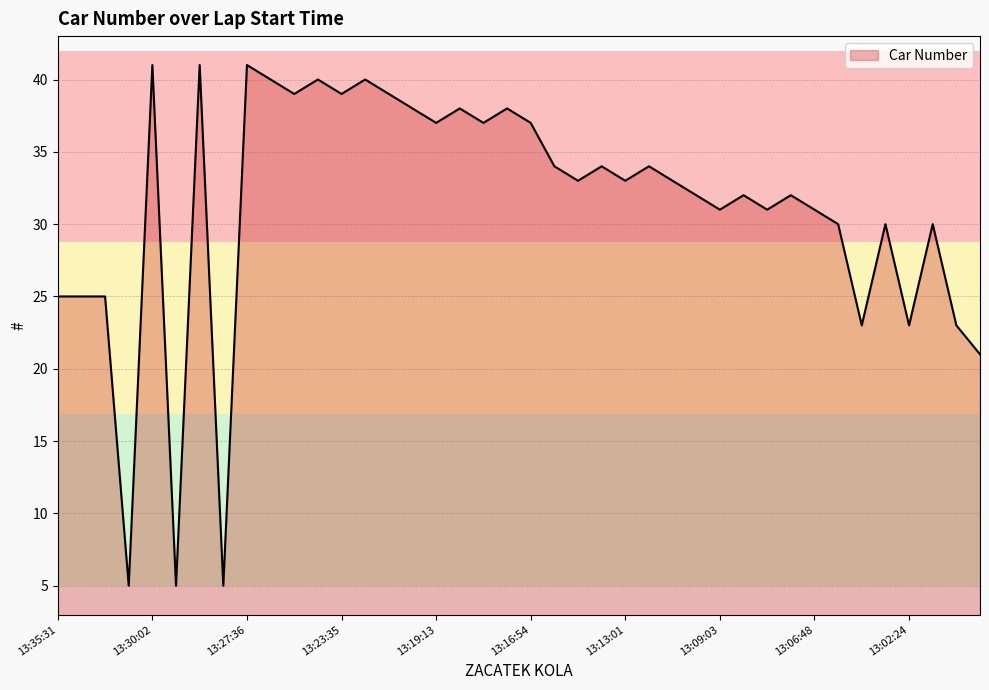

What is the difference between the maximum and minimum values?

36